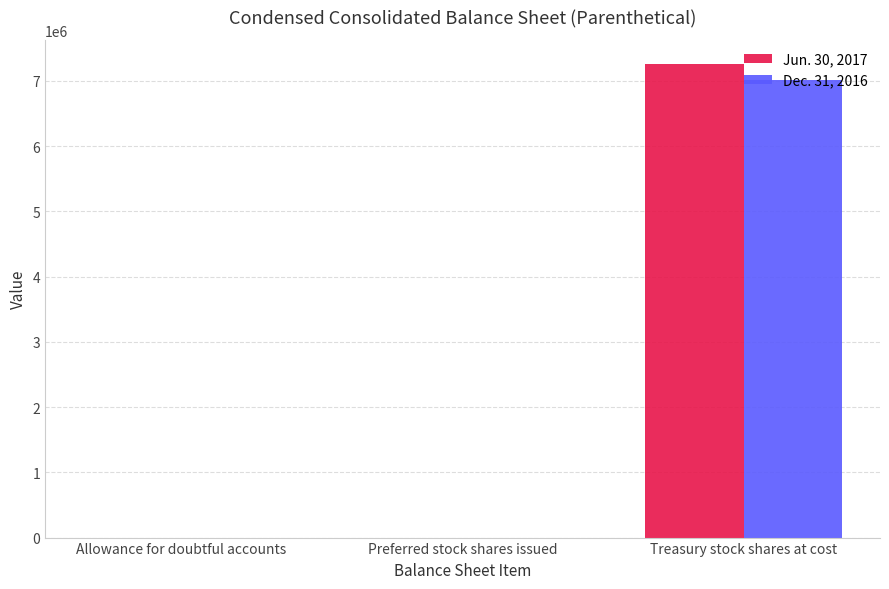

What is the total value across all series at Treasury stock shares at cost?

14283000